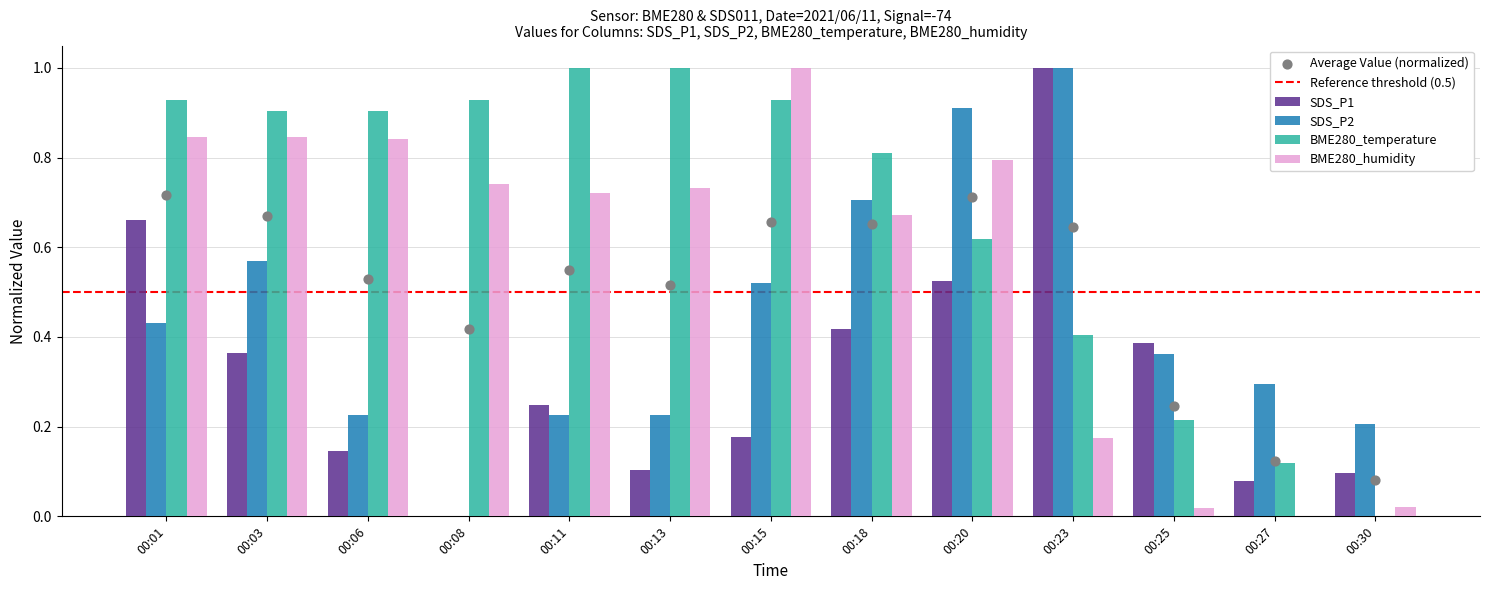

At which category is the sum across all series the highest?

00:01